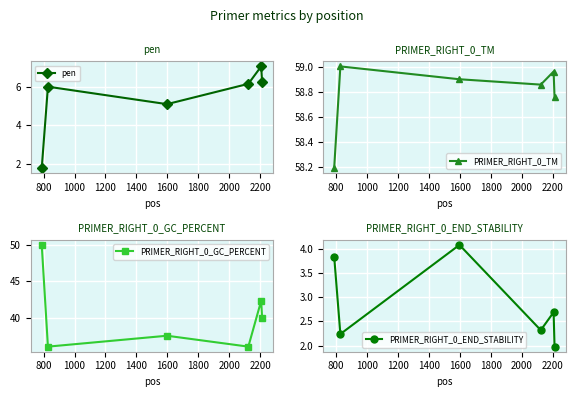

Reading left to right, list all the values displayed in this chart.

pen: 1.8	6.0	5.1	6.1	7.0	6.2
PRIMER_RIGHT_0_TM: 58.2	59.0	58.9	58.9	59.0	58.8
PRIMER_RIGHT_0_GC_PERCENT: 50.0	36.0	37.5	36.0	42.3	40.0
PRIMER_RIGHT_0_END_STABILITY: 3.8	2.2	4.1	2.3	2.7	2.0